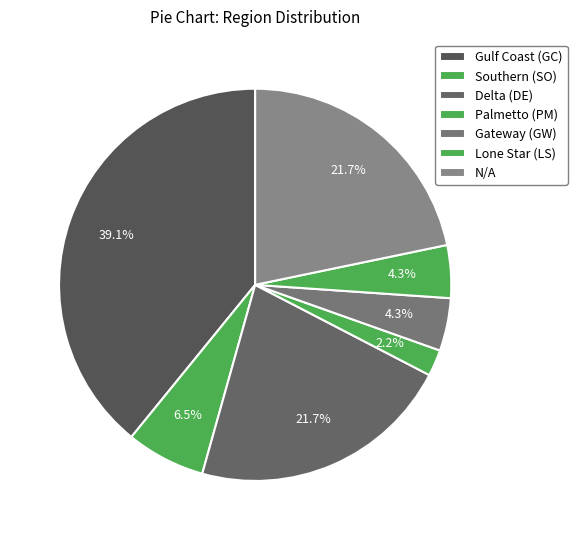

Count the number of slices in the pie.

7